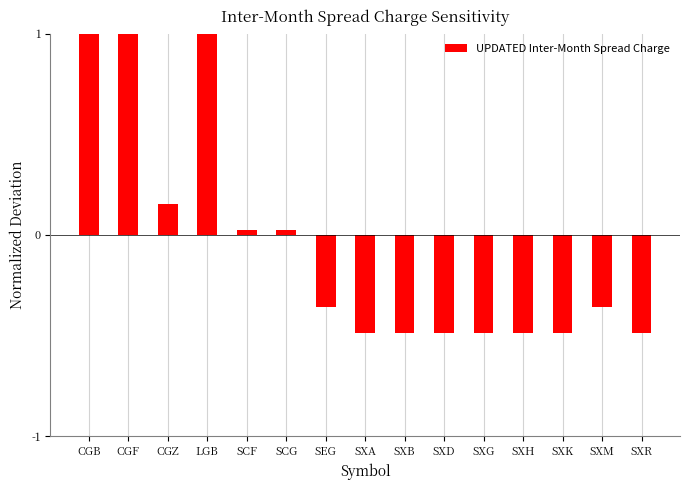

What is the label of the 1st bar from the right?

SXR